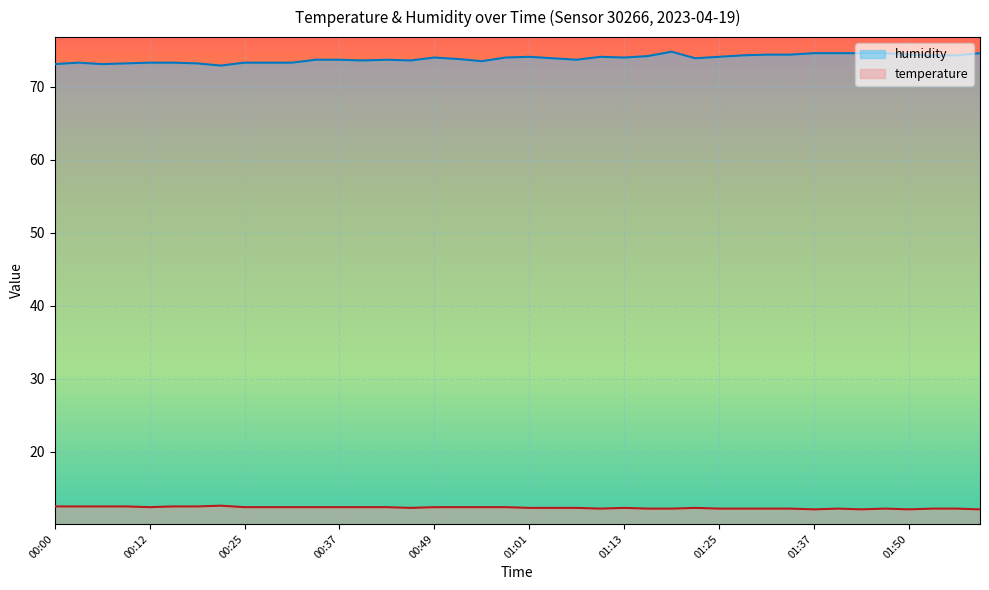

What is the smallest value displayed?

12.1